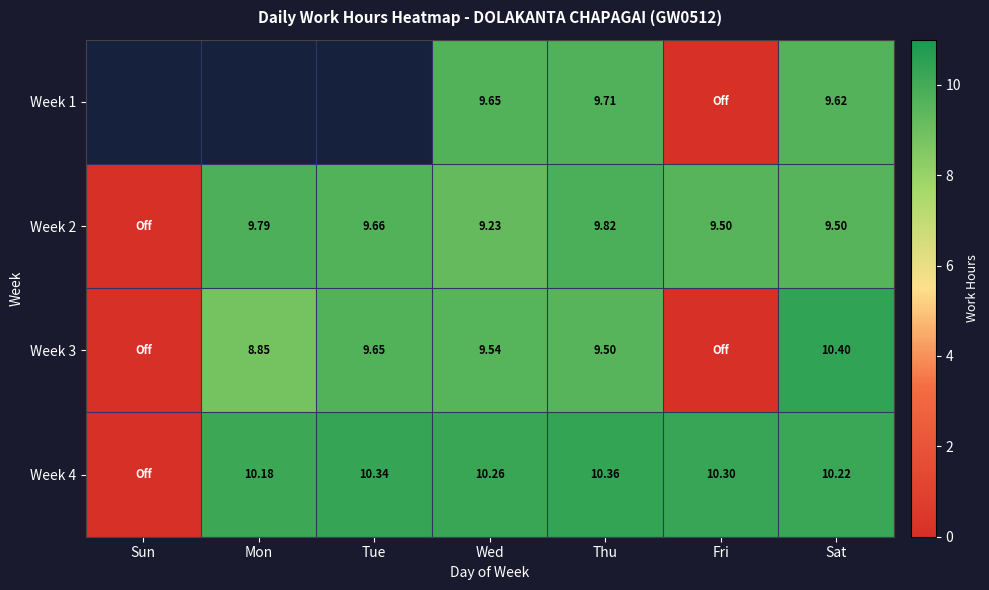

What is the difference between the highest and lowest values at Fri?

10.3